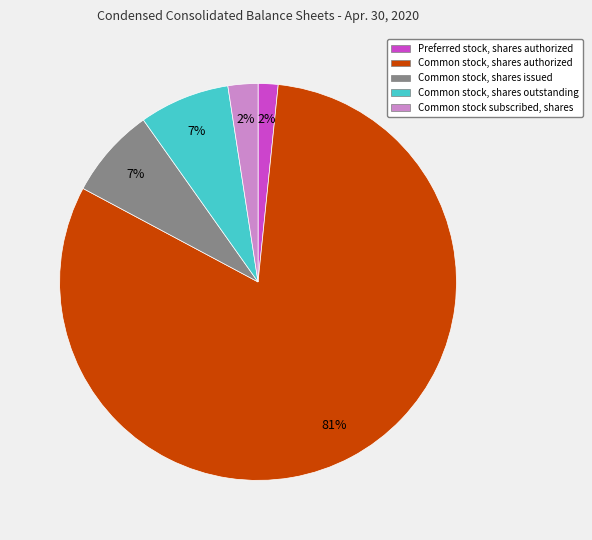

Is the sum of Common stock subscribed, shares and Preferred stock, shares authorized greater than half?

No